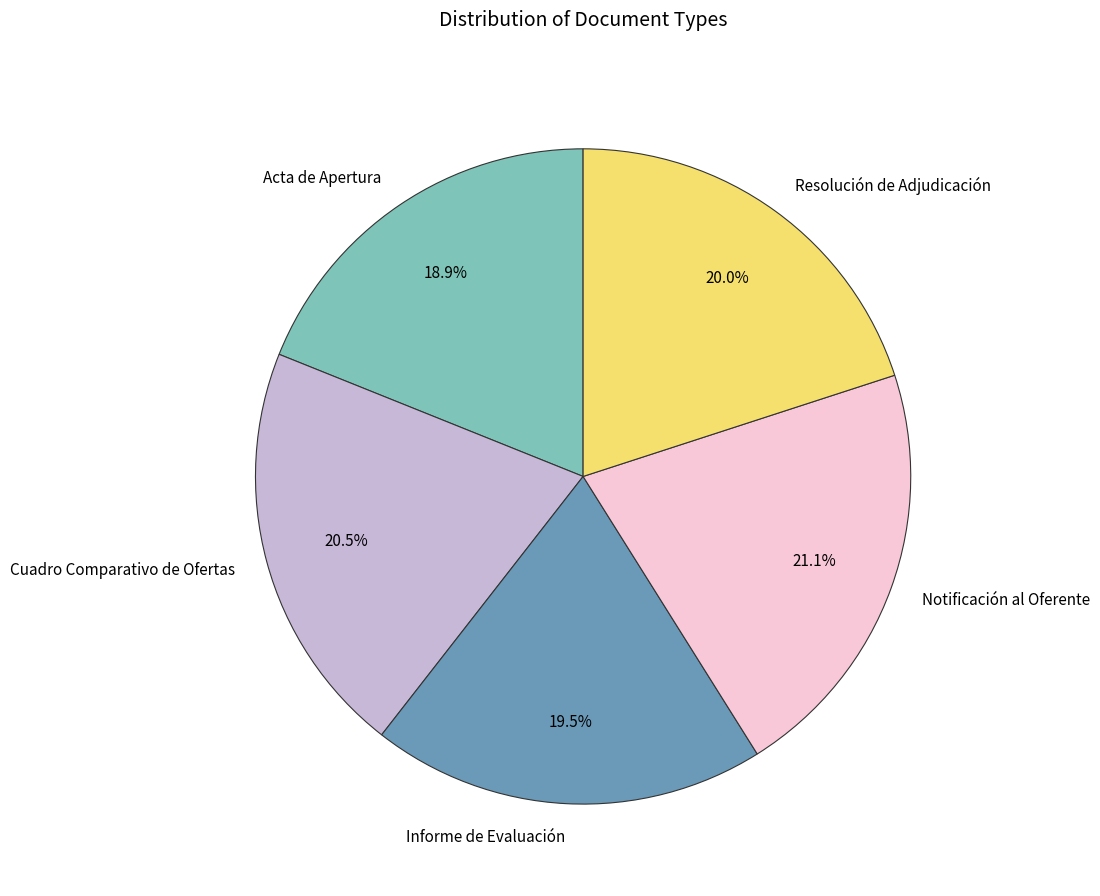

To the nearest percent, what is the difference between the Acta de Apertura and Cuadro Comparativo de Ofertas slice percentages?

2%